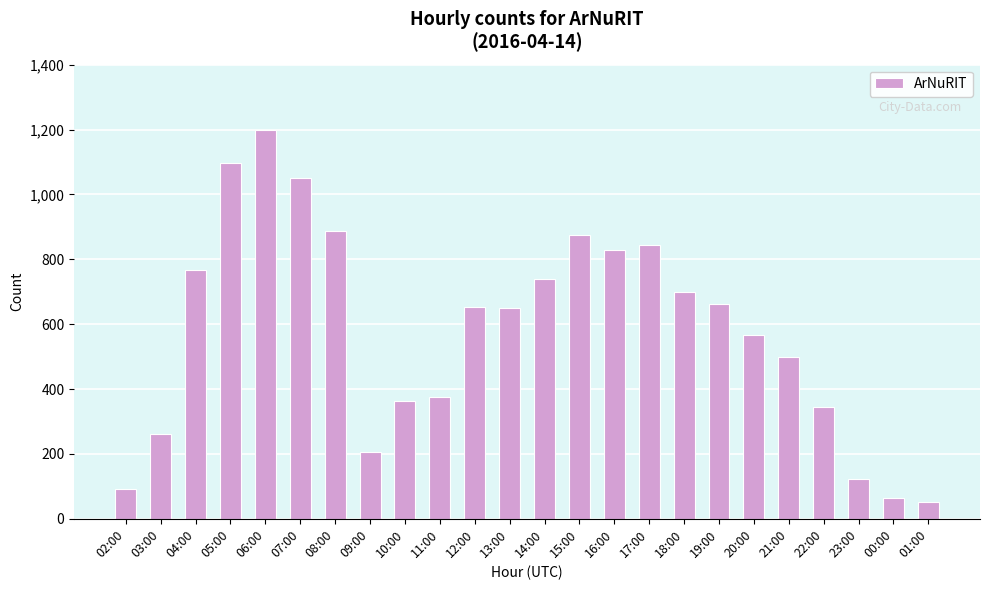

How many values are below 652?

12